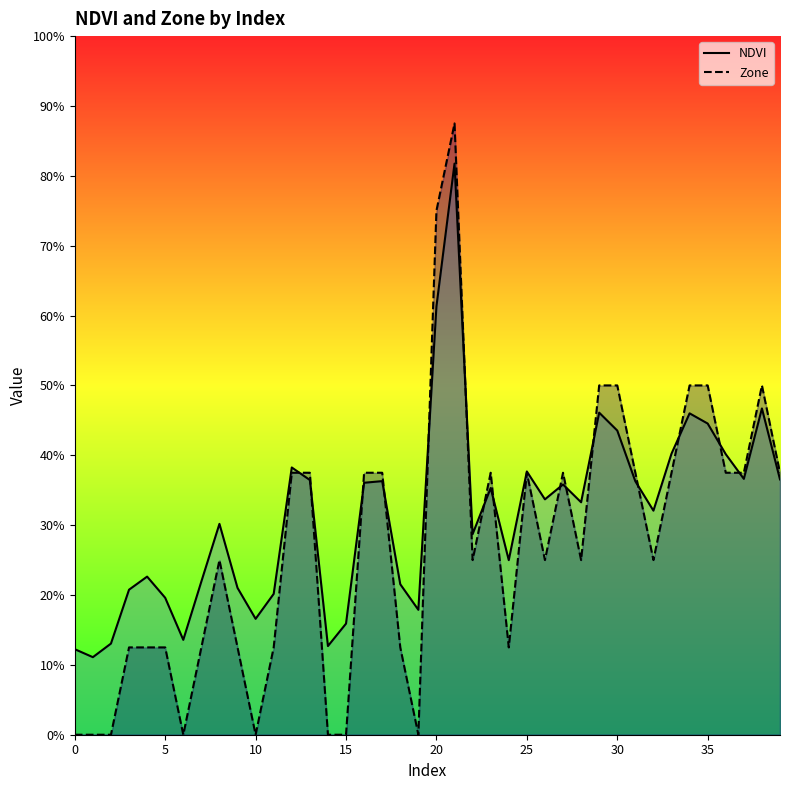

The value of Zone at 22 is 0.2. True or false?

True